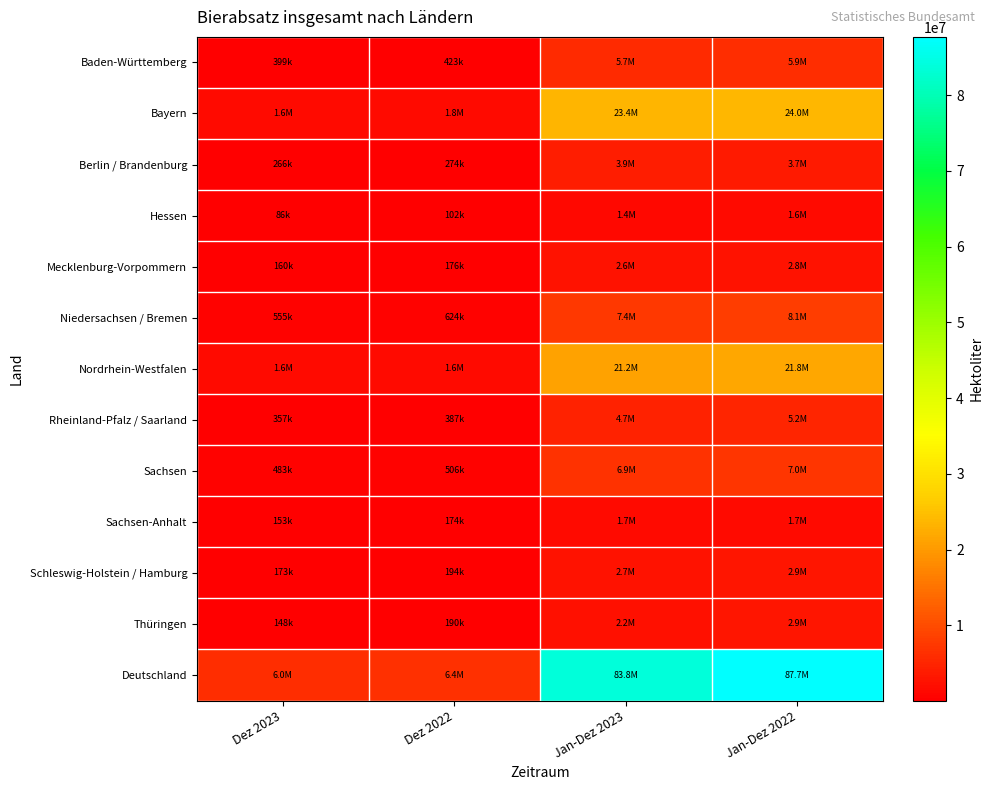

Reading left to right, transcribe all the data shown in this chart.

Baden-Württemberg: Dez 2023=398713.8	Dez 2022=422974.1	Jan-Dez 2023=5746548.8	Jan-Dez 2022=5937000.3
Bayern: Dez 2023=1618950.4	Dez 2022=1787432.3	Jan-Dez 2023=23363599.2	Jan-Dez 2022=23966546.5
Berlin / Brandenburg: Dez 2023=265825.9	Dez 2022=274048.5	Jan-Dez 2023=3920583.3	Jan-Dez 2022=3710387.2
Hessen: Dez 2023=86355.9	Dez 2022=101790.8	Jan-Dez 2023=1350538.9	Jan-Dez 2022=1623547.3
Mecklenburg-Vorpommern: Dez 2023=159561.0	Dez 2022=176120.4	Jan-Dez 2023=2576034.6	Jan-Dez 2022=2777038.8
Niedersachsen / Bremen: Dez 2023=554597.1	Dez 2022=623769.2	Jan-Dez 2023=7390345.0	Jan-Dez 2022=8141994.6
Nordrhein-Westfalen: Dez 2023=1574401.3	Dez 2022=1603373.9	Jan-Dez 2023=21226564.5	Jan-Dez 2022=21775044.3
Rheinland-Pfalz / Saarland: Dez 2023=357168.4	Dez 2022=387111.4	Jan-Dez 2023=4741009.2	Jan-Dez 2022=5159068.4
Sachsen: Dez 2023=483454.3	Dez 2022=505764.2	Jan-Dez 2023=6858714.7	Jan-Dez 2022=7036107.2
Sachsen-Anhalt: Dez 2023=153250.7	Dez 2022=173684.5	Jan-Dez 2023=1664142.0	Jan-Dez 2022=1724142.8
Schleswig-Holstein / Hamburg: Dez 2023=172628.9	Dez 2022=193892.7	Jan-Dez 2023=2724793.7	Jan-Dez 2022=2942470.9
Thüringen: Dez 2023=147948.0	Dez 2022=189703.0	Jan-Dez 2023=2198999.9	Jan-Dez 2022=2910085.6
Deutschland: Dez 2023=5972855.8	Dez 2022=6439665.2	Jan-Dez 2023=83761873.8	Jan-Dez 2022=87703433.9